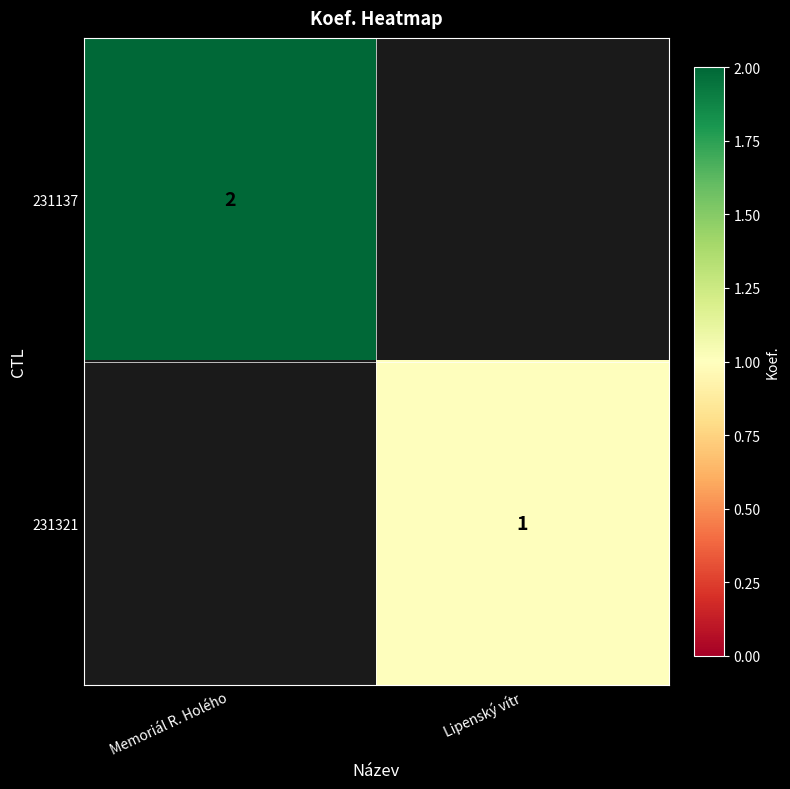

The 231137 series shows 3 at Memoriál R. Holého. True or false?

False